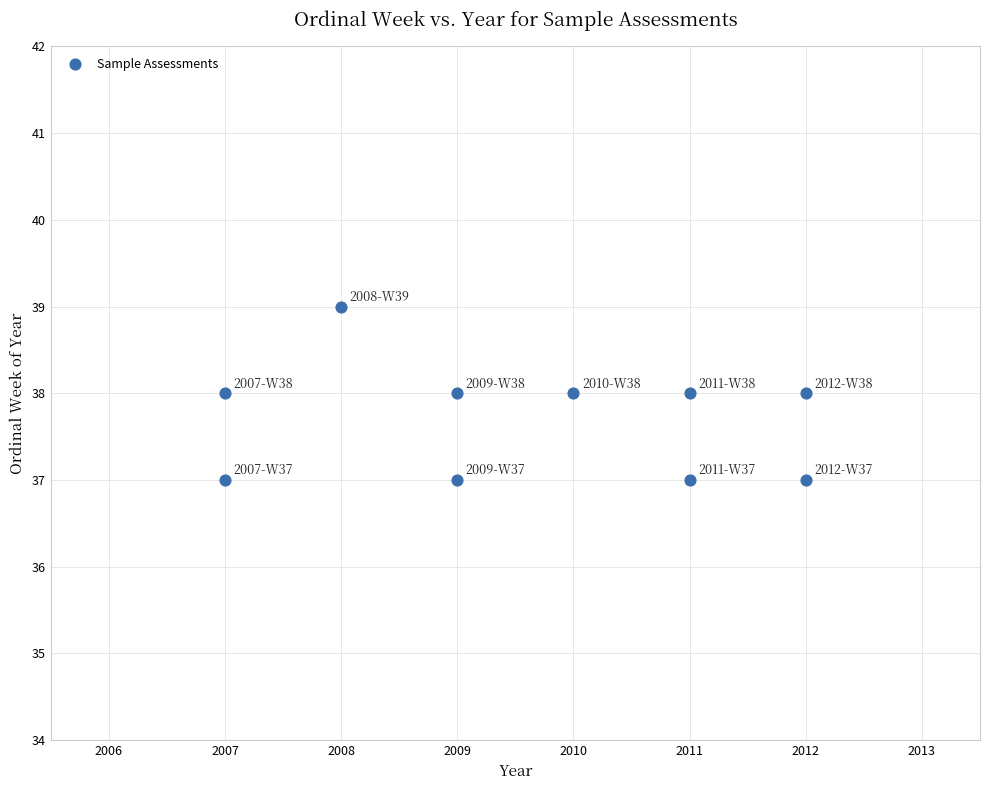

What is the average Y value?

38